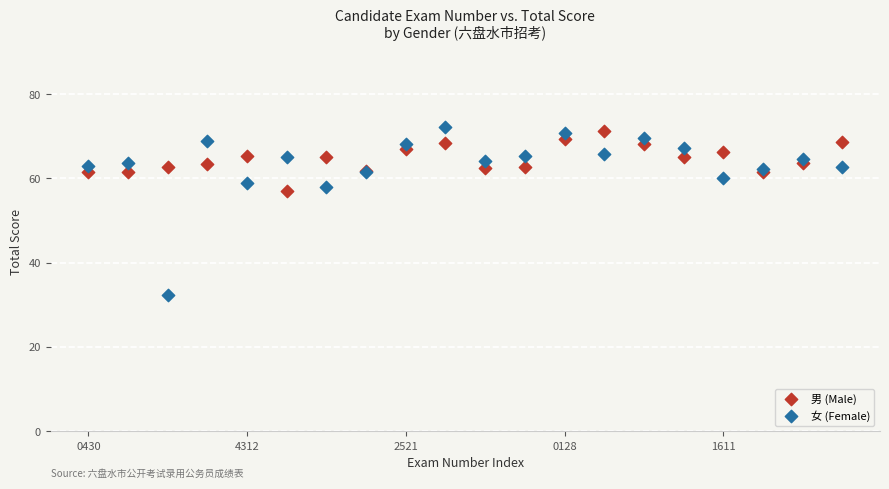

Across all series, what Y value is closest to 52?

57.0